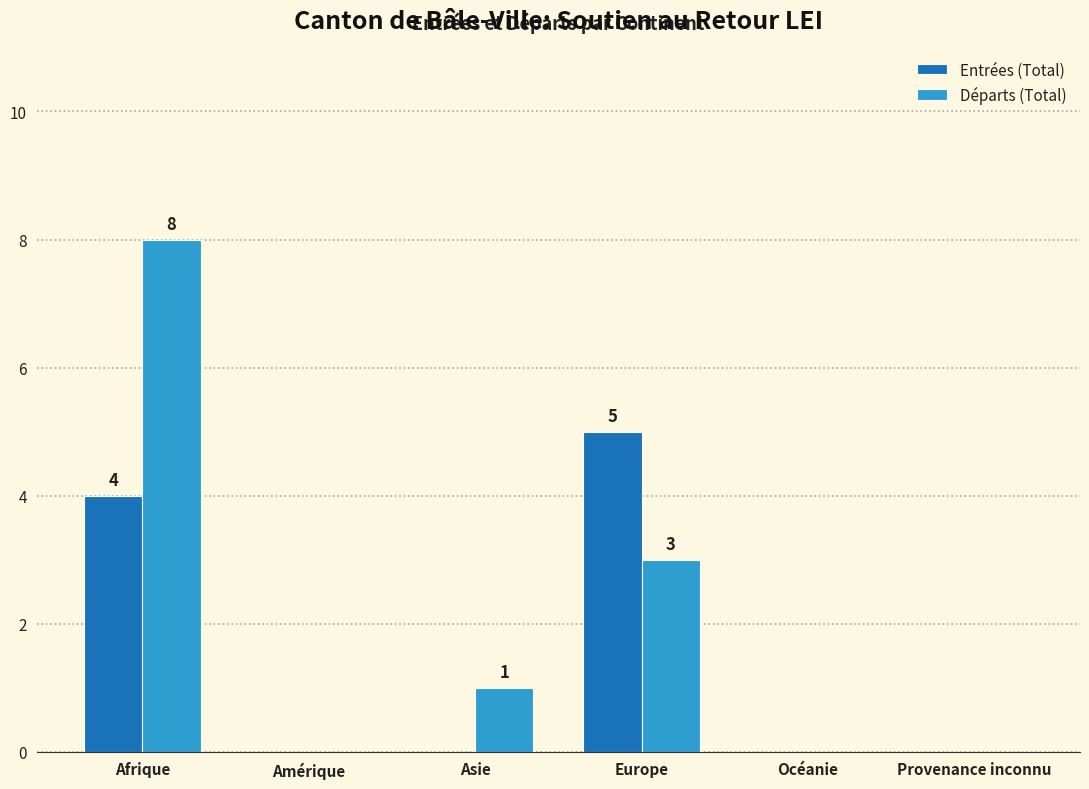

Reading left to right, transcribe all the data shown in this chart.

Entrées (Total): Afrique=4	Amérique=0	Asie=0	Europe=5	Océanie=0	Provenance inconnu=0
Départs (Total): Afrique=8	Amérique=0	Asie=1	Europe=3	Océanie=0	Provenance inconnu=0